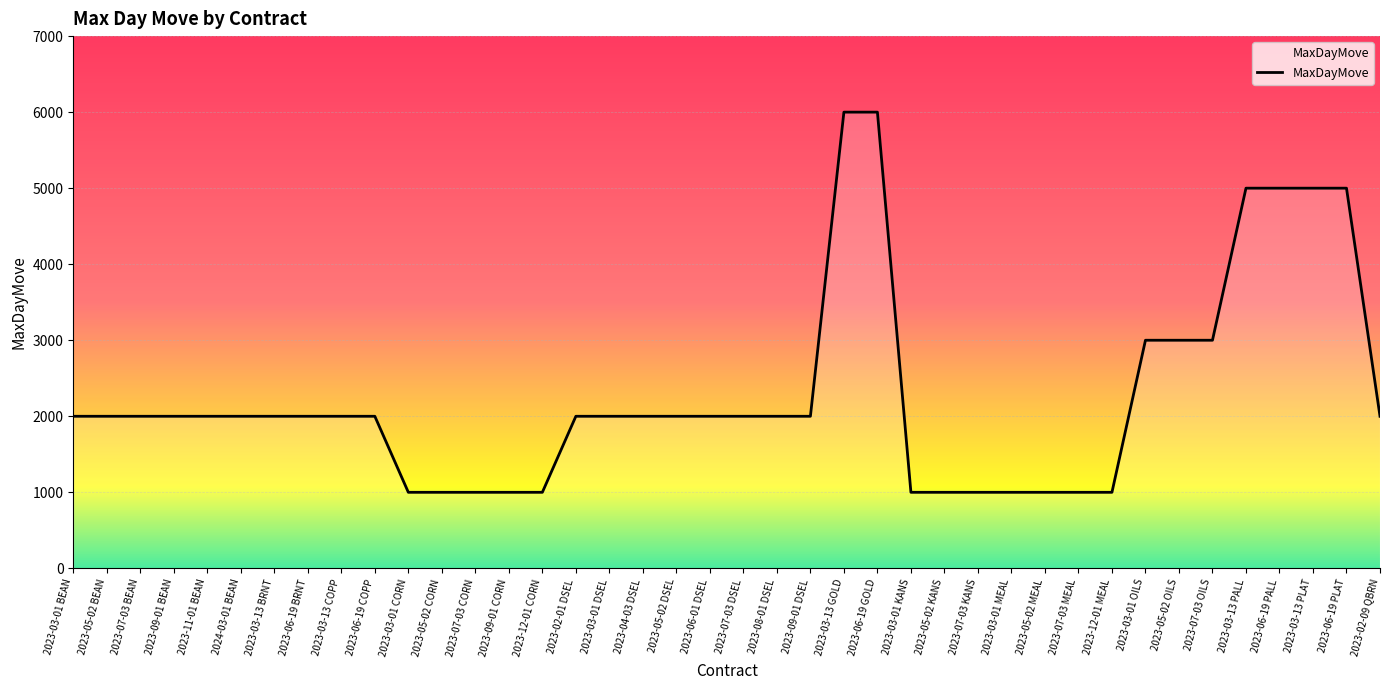

The value at 2023-05-02 OILS is 3964. True or false?

False